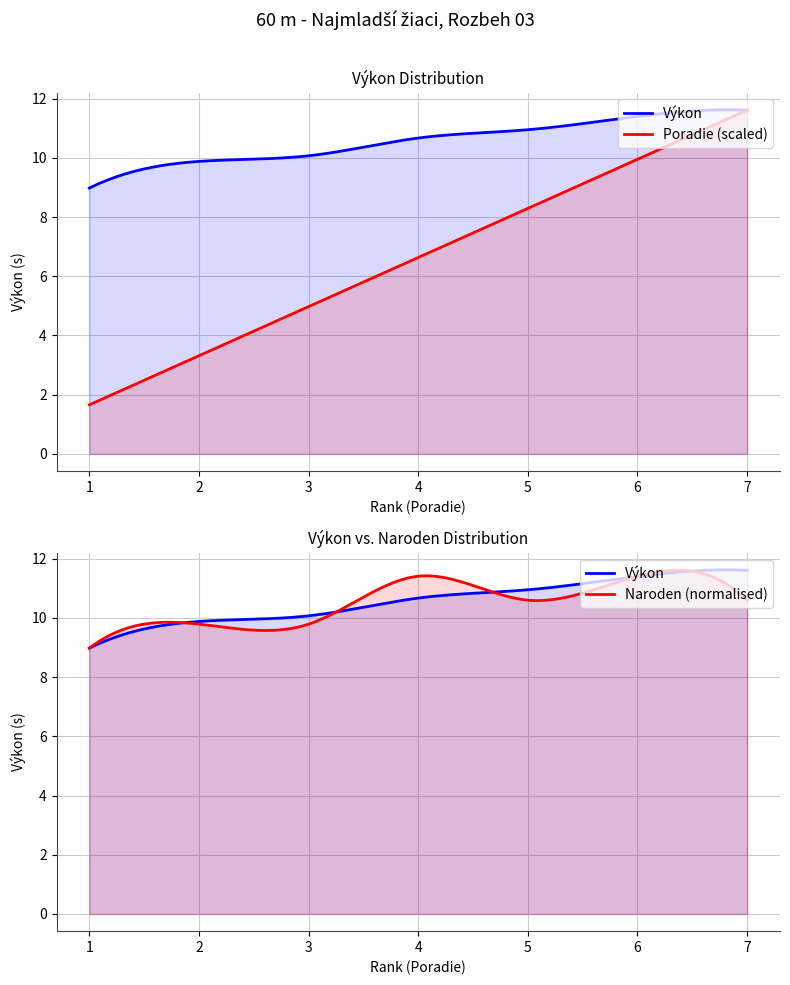

Which series has the widest spread of values?

Poradie